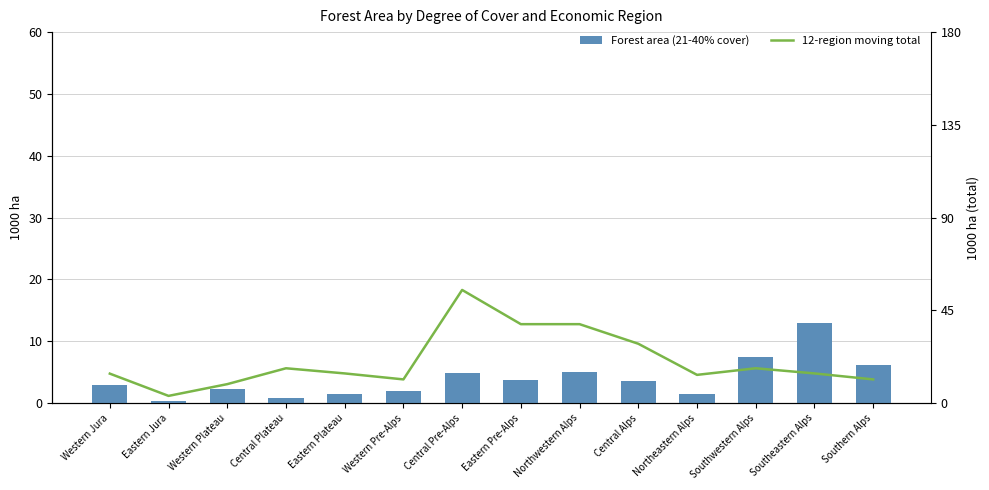

List the labels in order of 12-region moving total value, largest first.

Central Pre-Alps, Eastern Pre-Alps, Northwestern Alps, Central Alps, Central Plateau, Southwestern Alps, Eastern Plateau, Southeastern Alps, Western Jura, Northeastern Alps, Western Pre-Alps, Southern Alps, Western Plateau, Eastern Jura